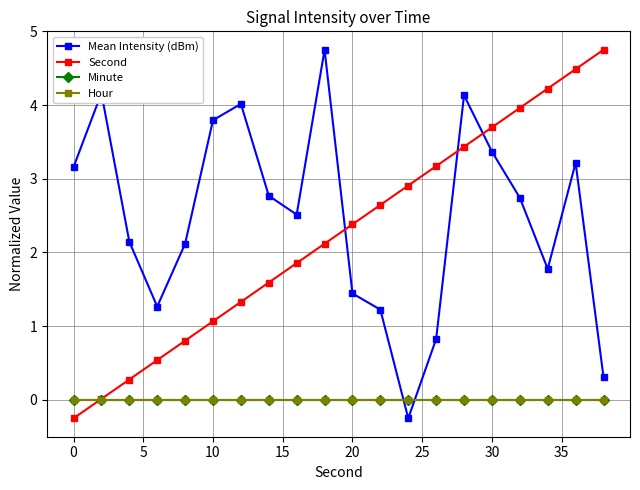

What is the minimum value shown in the chart?

-0.2